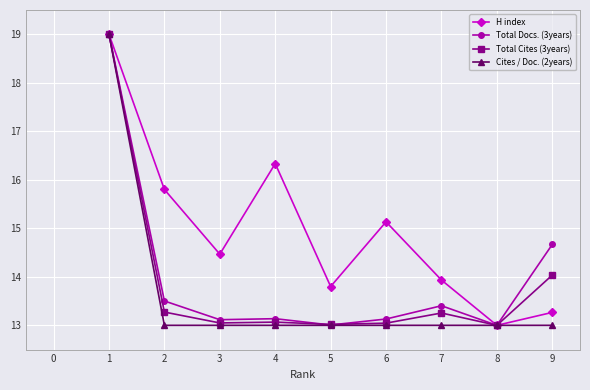

Is this an area chart (filled region under the line)?

No